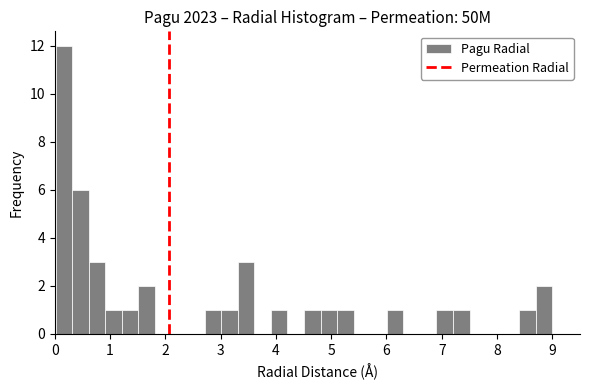

Around what value on the x-axis is the tallest bar? Give the approximate position of its centre, as read against the axis.

0.2